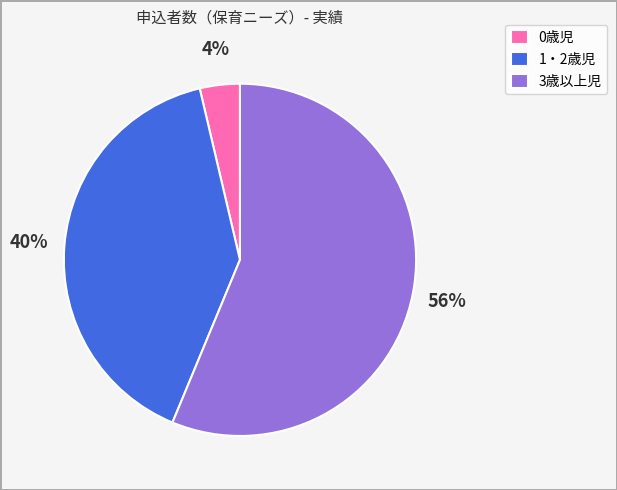

What is the largest slice in the pie chart?

3歳以上児